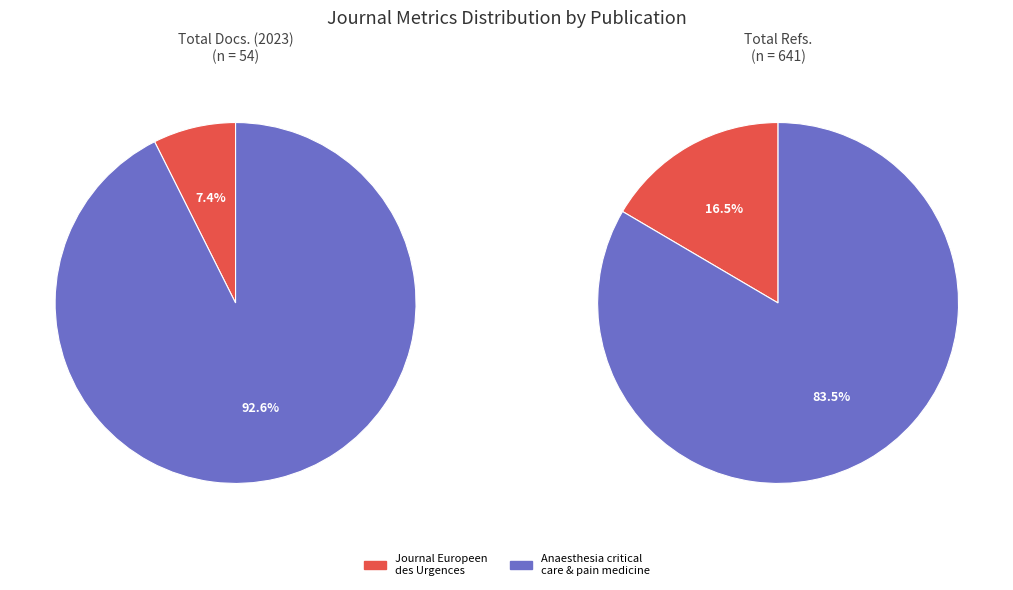

How many segments does this pie chart have?

2